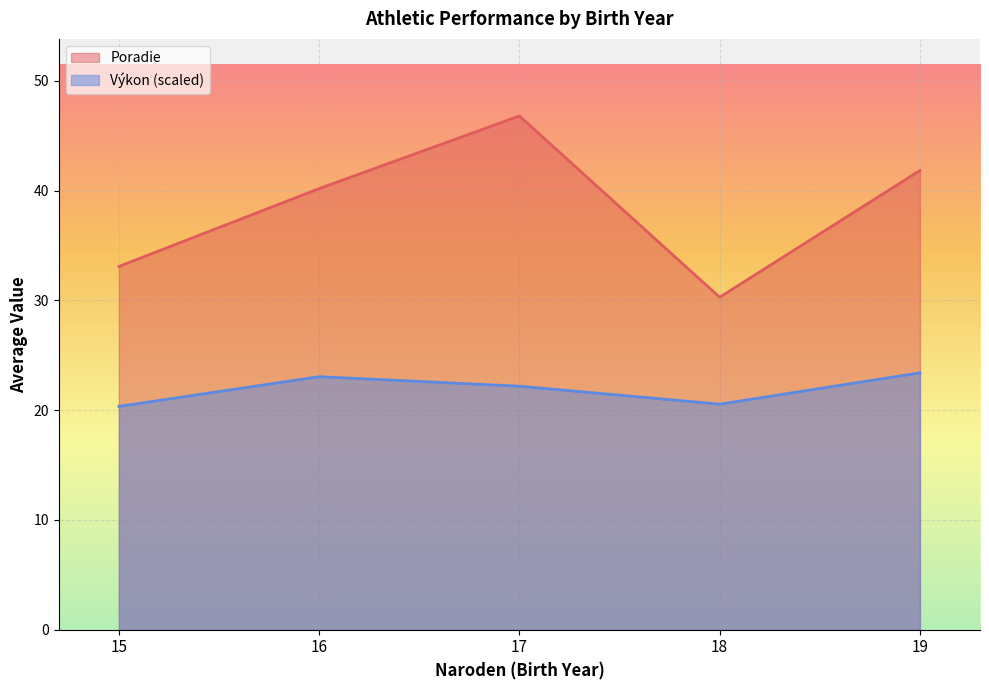

Which series changed the most between 16 and 19?

Poradie